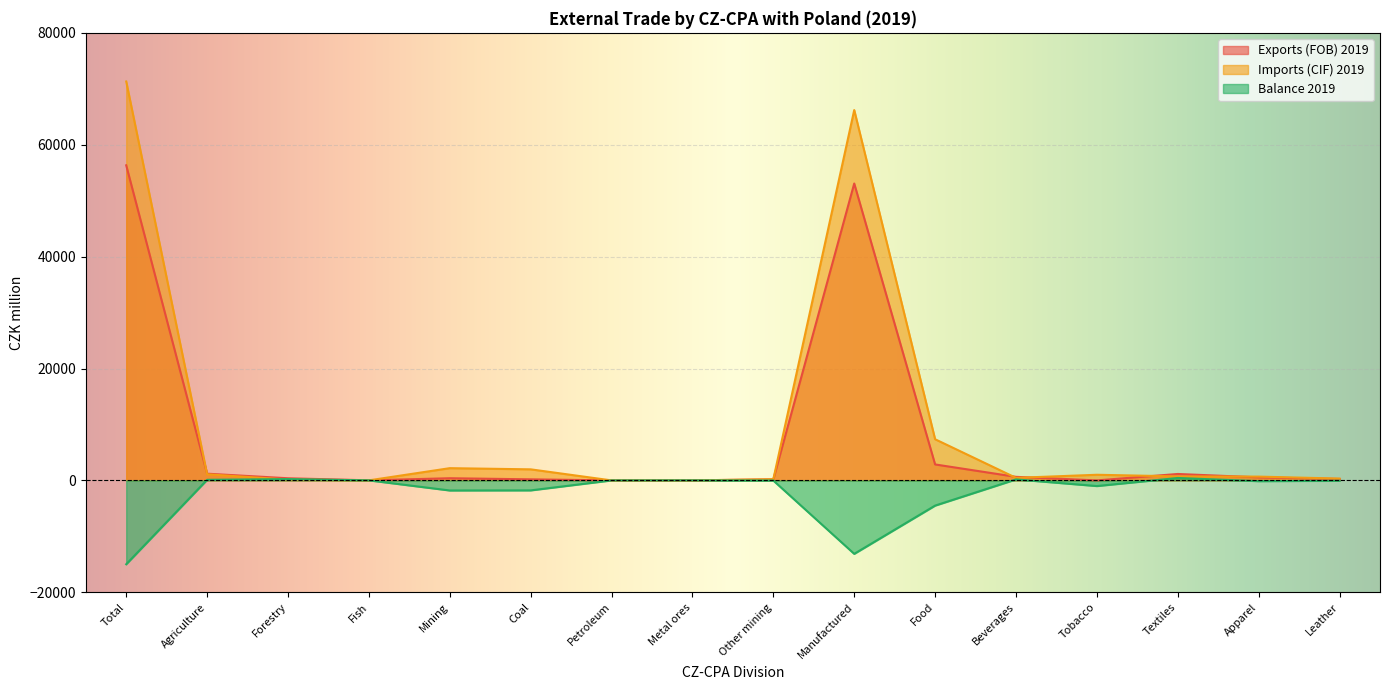

At which label is Imports (CIF) 2019 closest to 35652?

Food